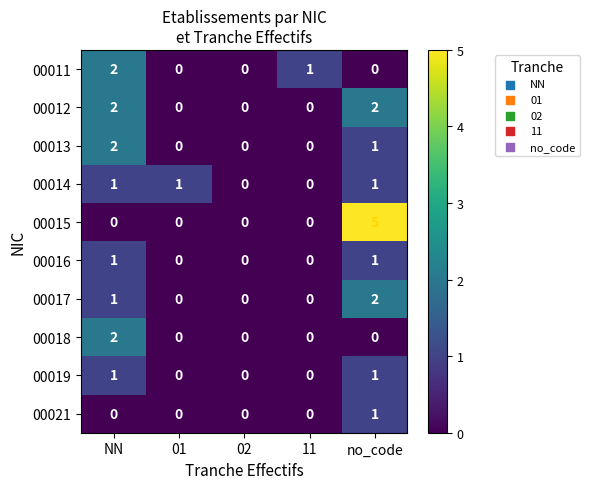

Is it true that 00011 equals 1 at 11?

True